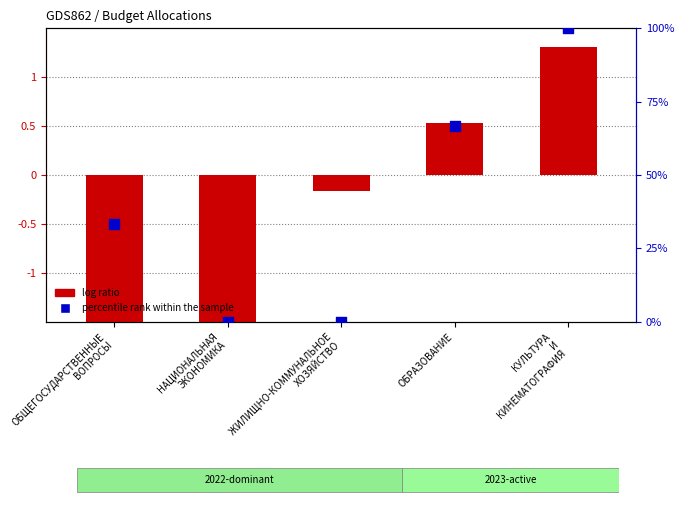

At which category is the sum across all series the highest?

КУЛЬТУРА
И
КИНЕМАТОГРАФИЯ